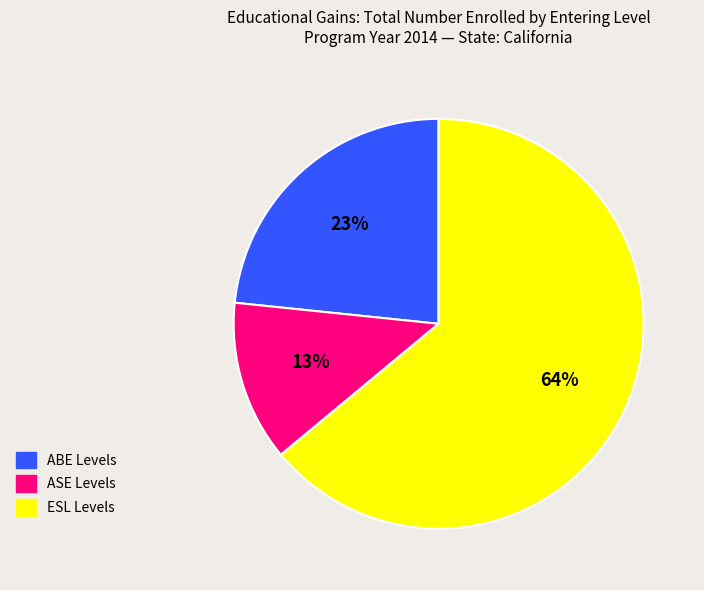

Rank the categories by value from highest to lowest.

ESL Levels, ABE Levels, ASE Levels